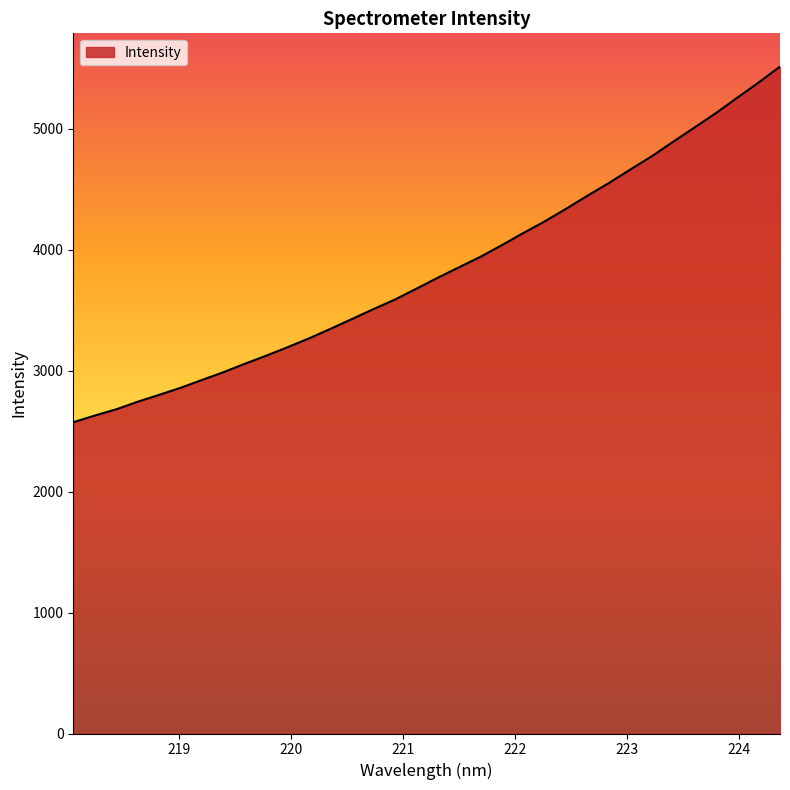

What is the difference between the maximum and minimum values?

2938.7